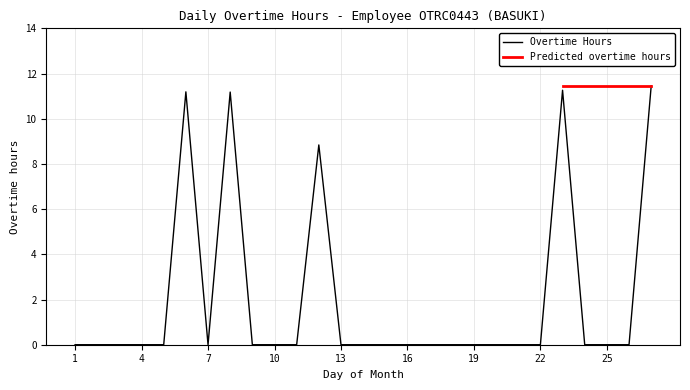

What is the difference between the second highest and minimum values?

11.3